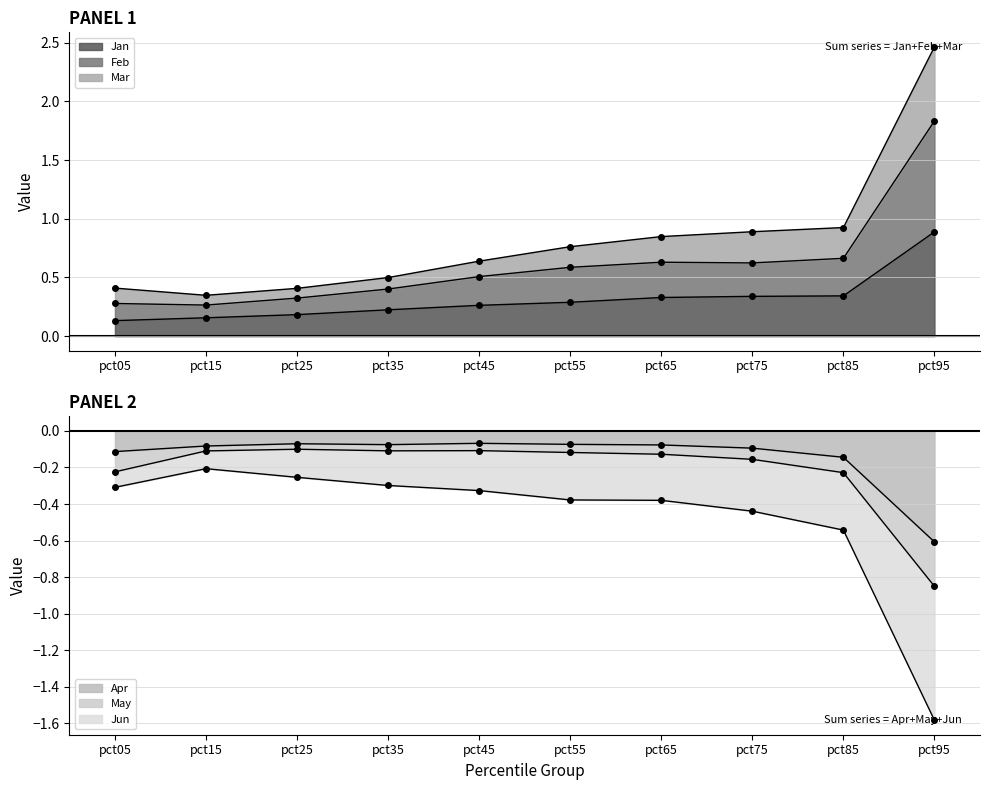

What is the maximum value for Jan?

0.9